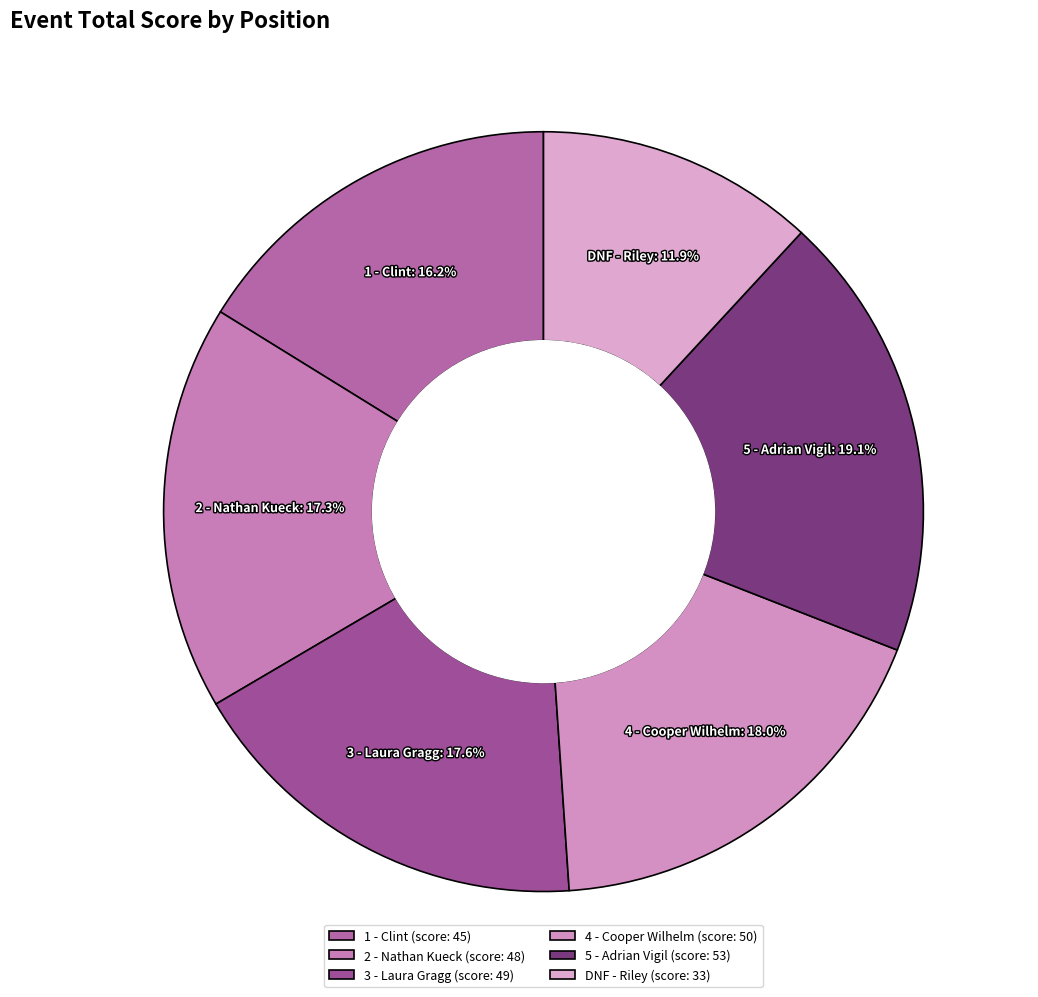

Count the number of slices in the pie.

6